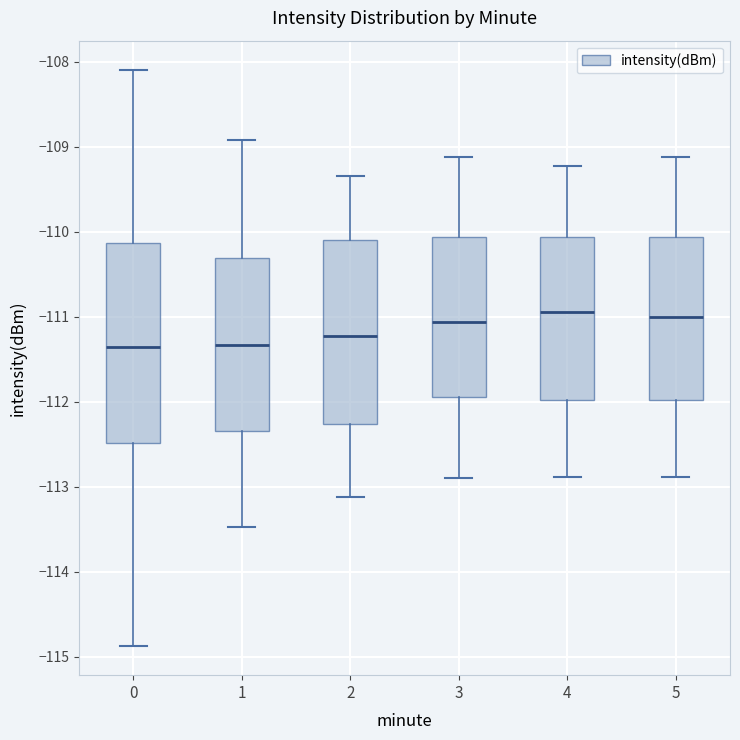

Where does the median line of the box at x = 2 sit on the y-axis? The values are not printed on the chart, so give them approximately, as read against the axis.

-111.2